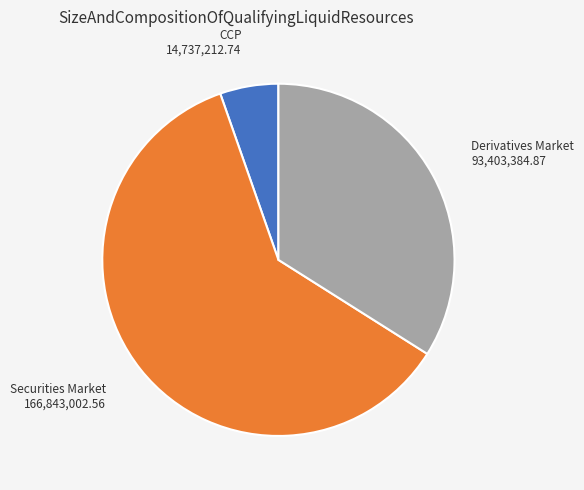

Which category has the smallest portion of the pie?

CCP